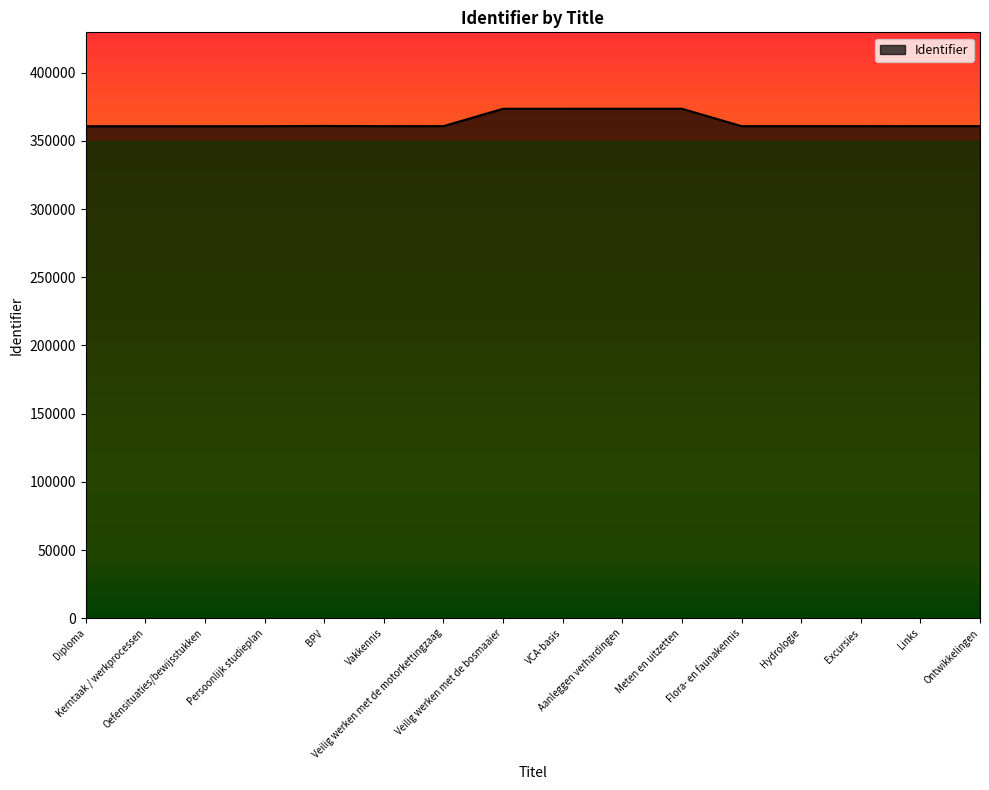

What is the difference between the maximum and minimum values?

12796